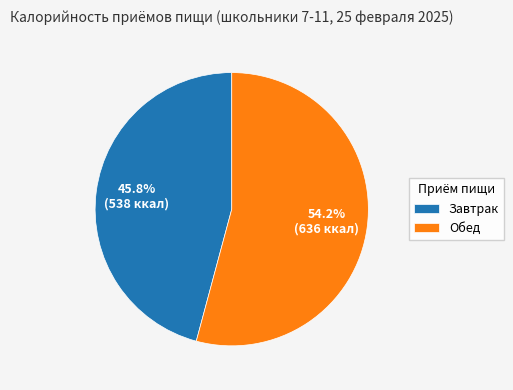

To the nearest percent, what percentage of the pie is Обед?

54%